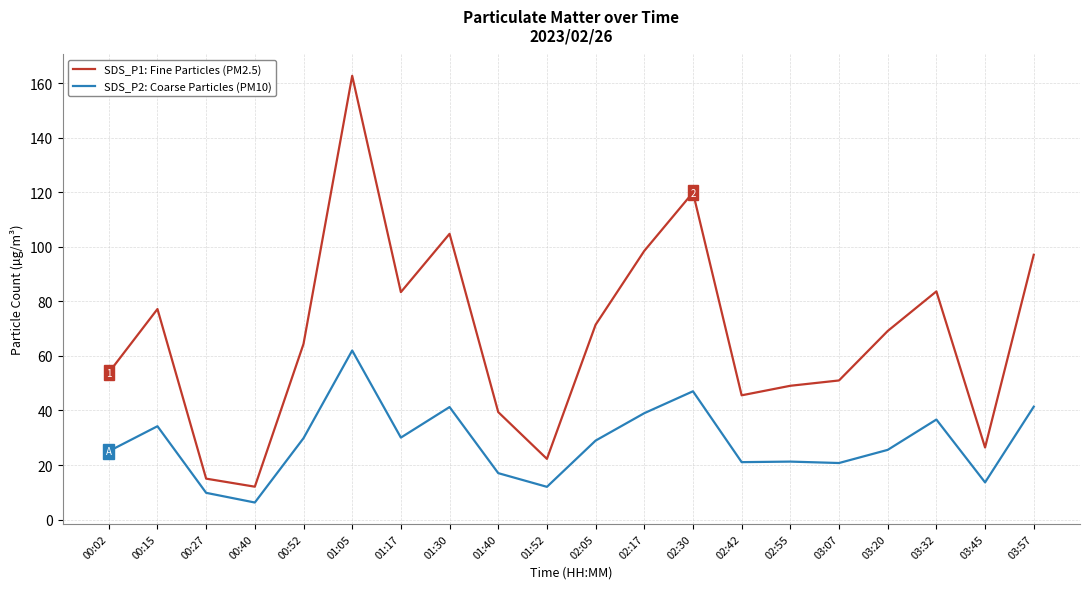

True or false: SDS_P2: Coarse Particles (PM10) and SDS_P1: Fine Particles (PM2.5) cross at least once.

False